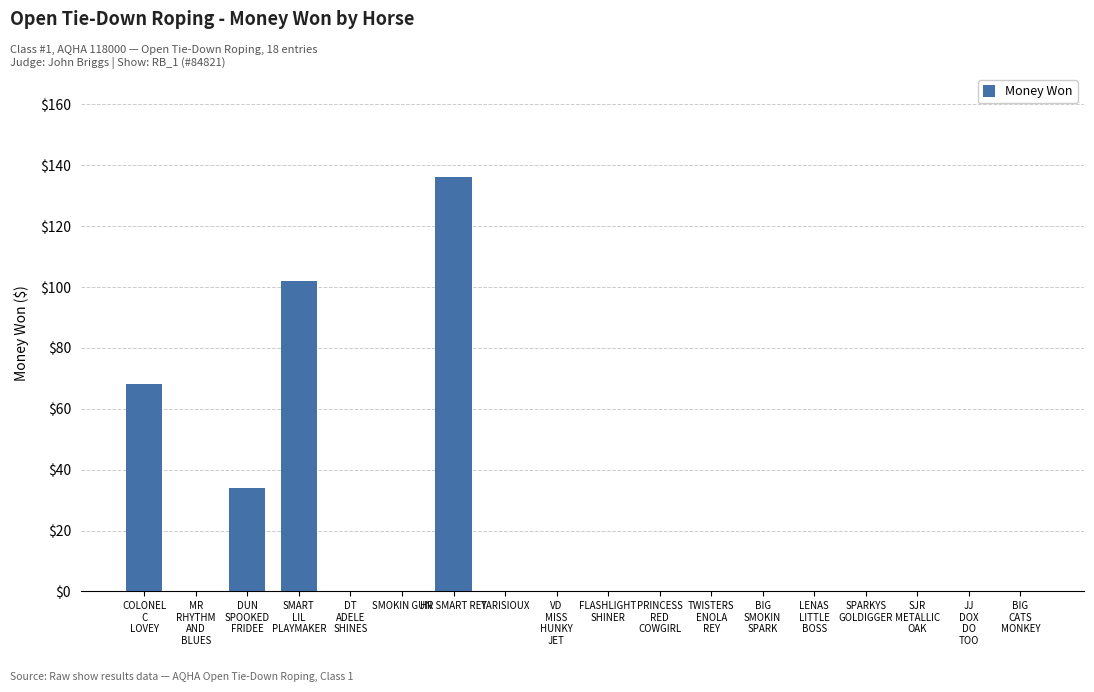

What is the sum of all values?

340